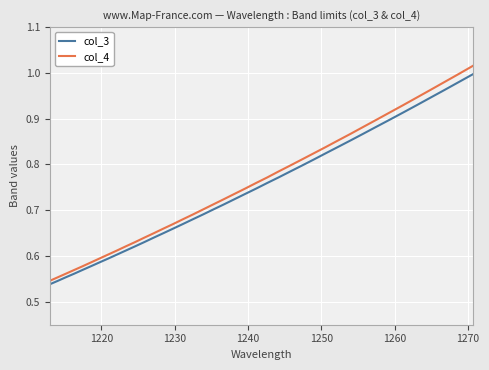

Which series has the largest range (max minus min)?

col_4